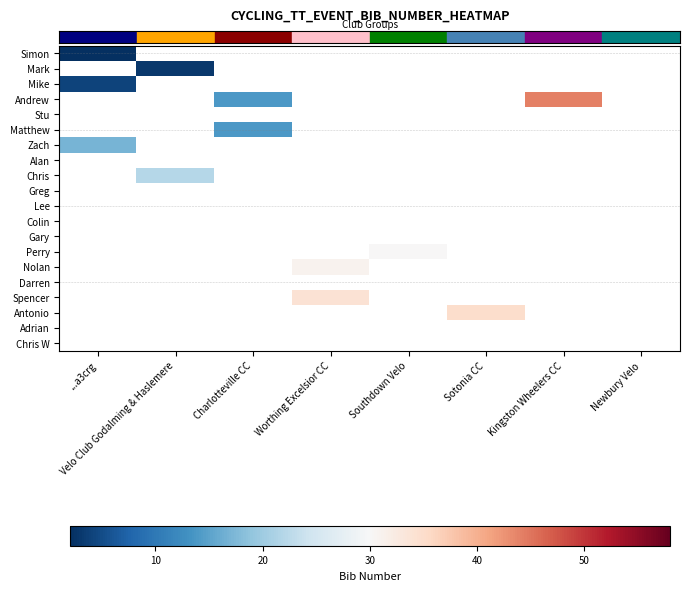

Which has a higher value, ...a3crg or Kingston Wheelers CC?

Kingston Wheelers CC